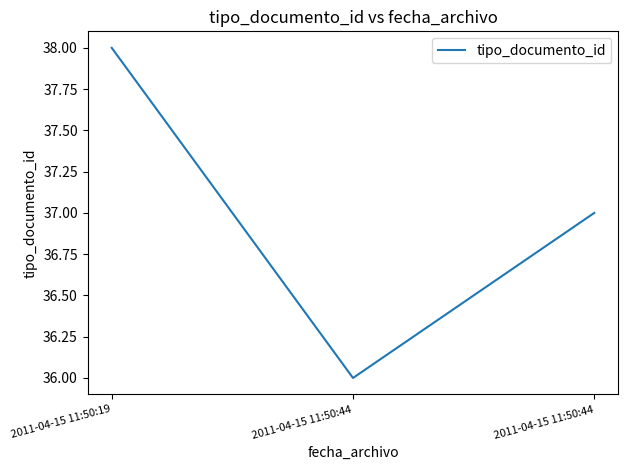

How many lines are shown in the chart?

1